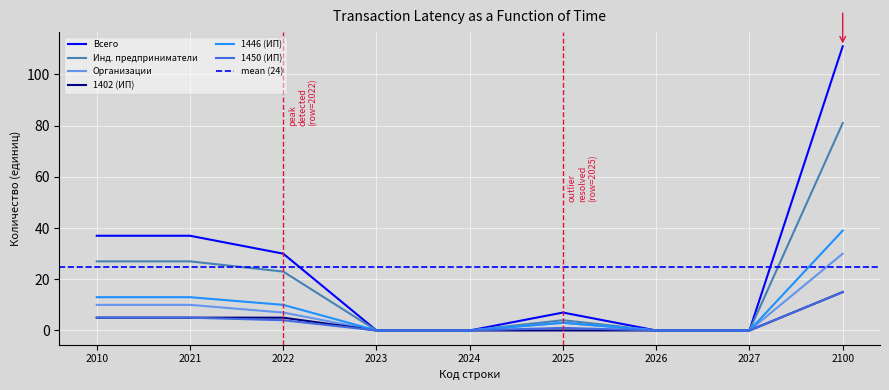

At which category does the chart reach its minimum across all series?

2023